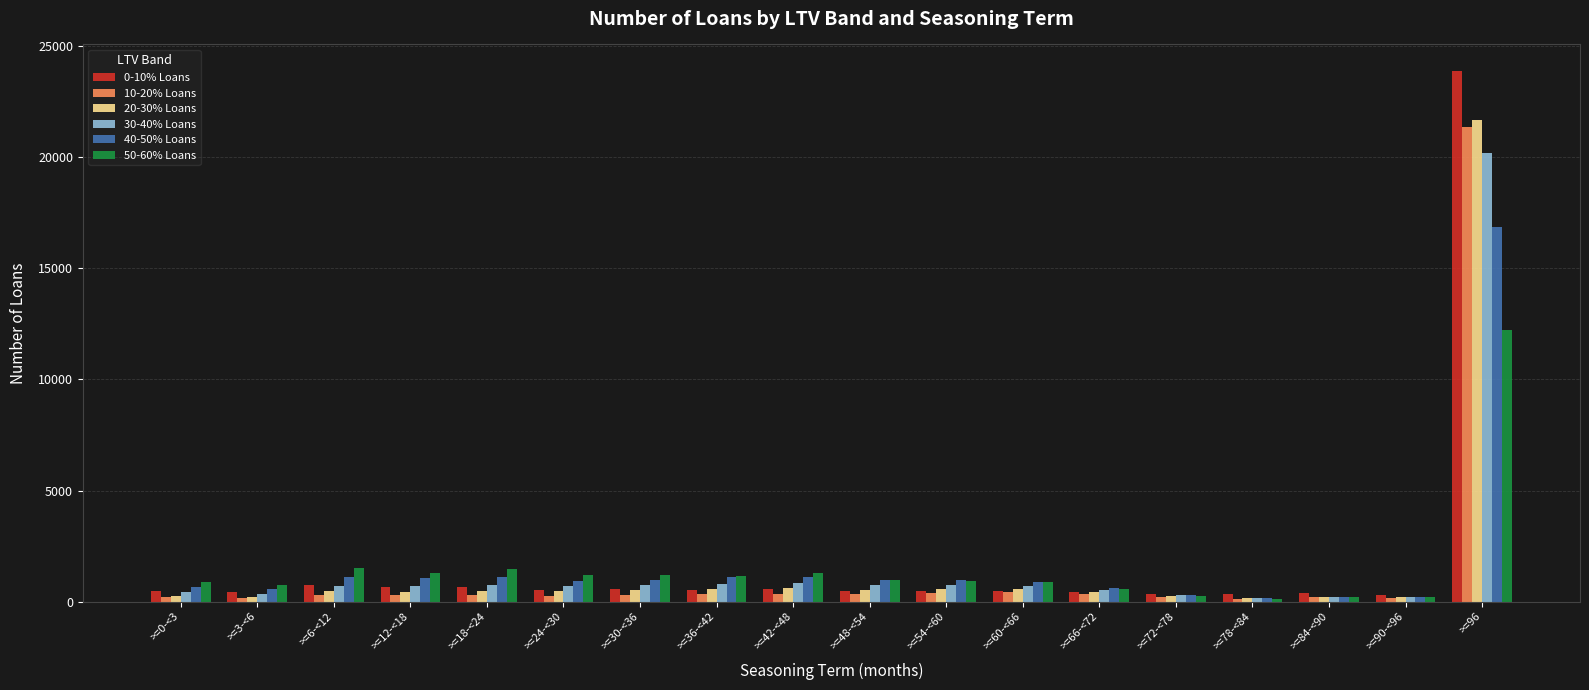

Which series has the largest range (max minus min)?

0-10% Loans